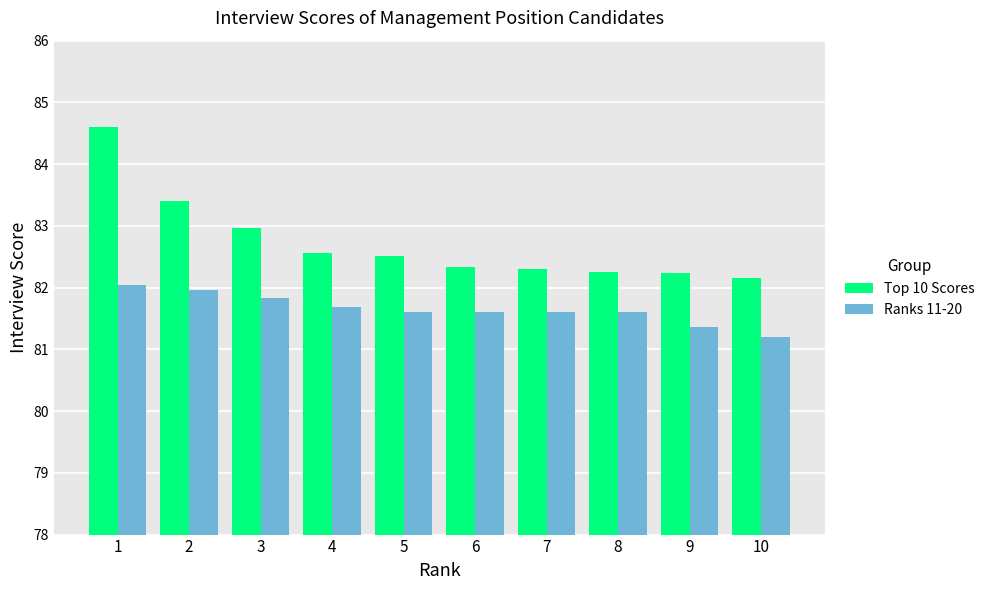

True or false: Ranks 11-20 has a value of 43.8 at 1.

False